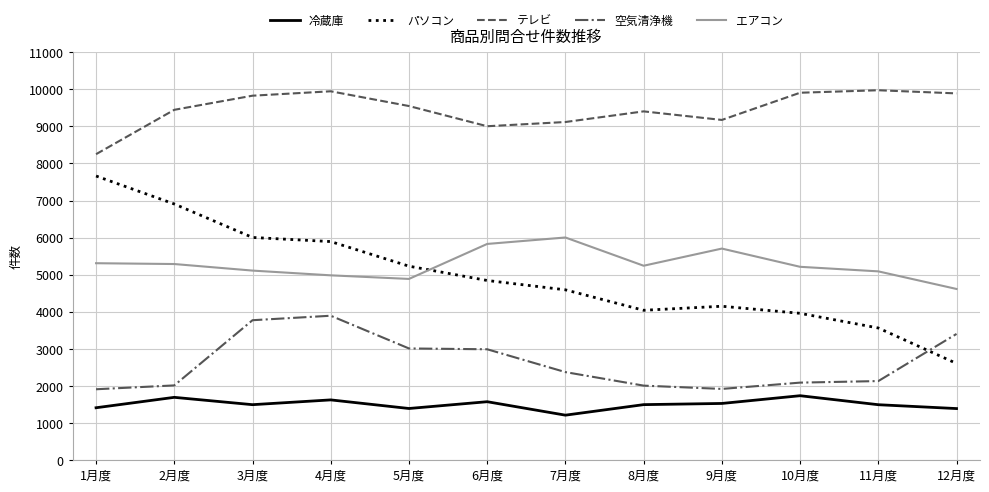

Which label corresponds to the smallest value in the chart?

7月度